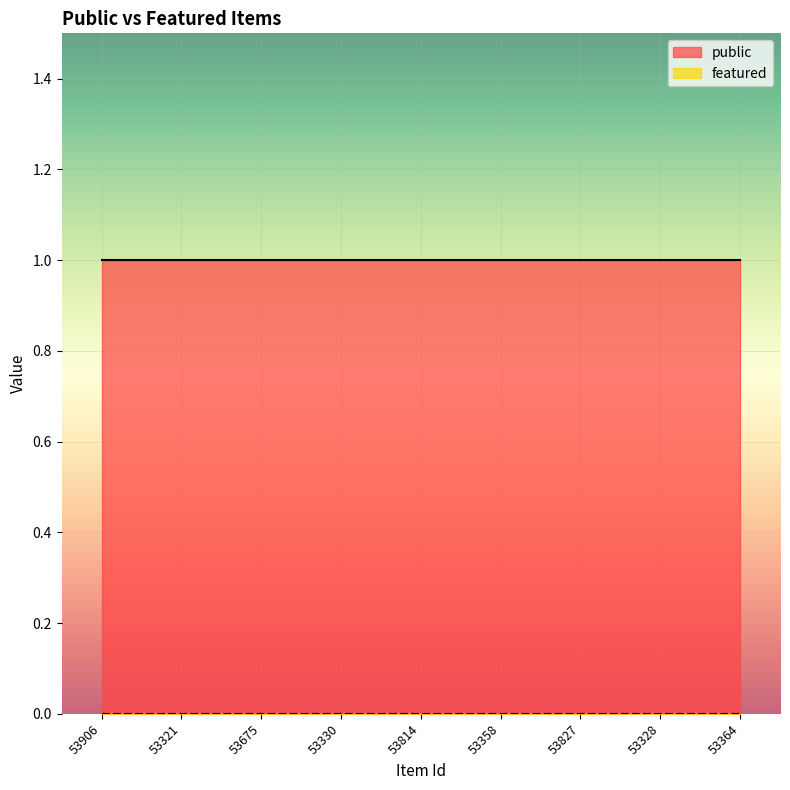

What position from the left is 53675?

3